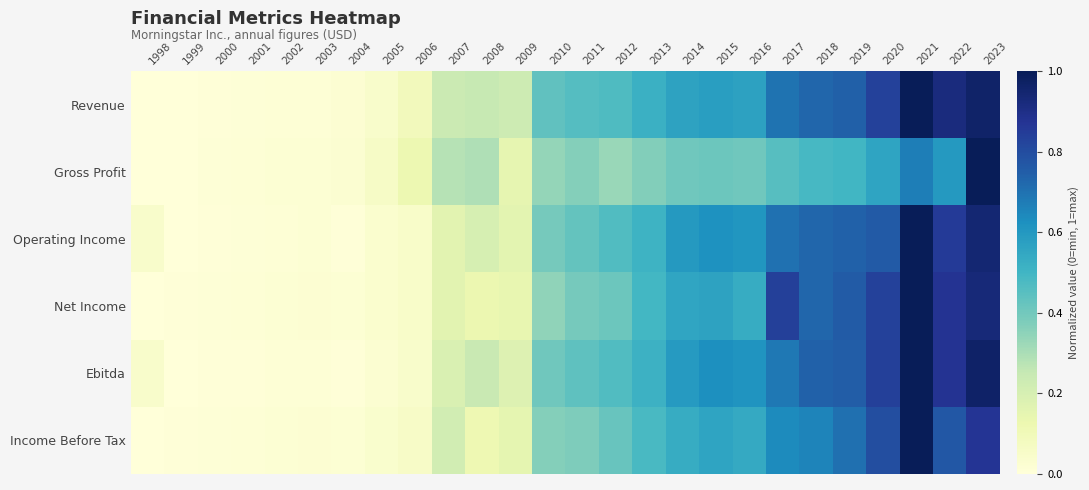

Between 2000 and 2004, which is larger?

2004